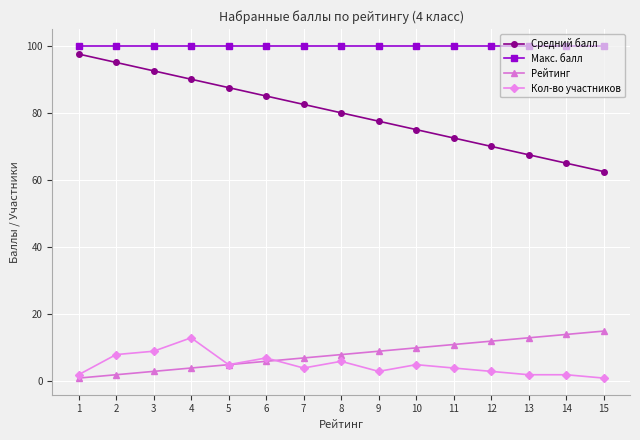

Which series has the widest spread of values?

Средний балл